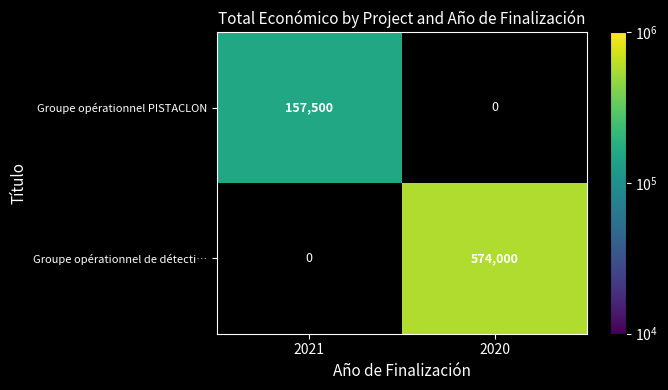

Is it true that Groupe opérationnel de détecti… equals 217482 at 2020?

False